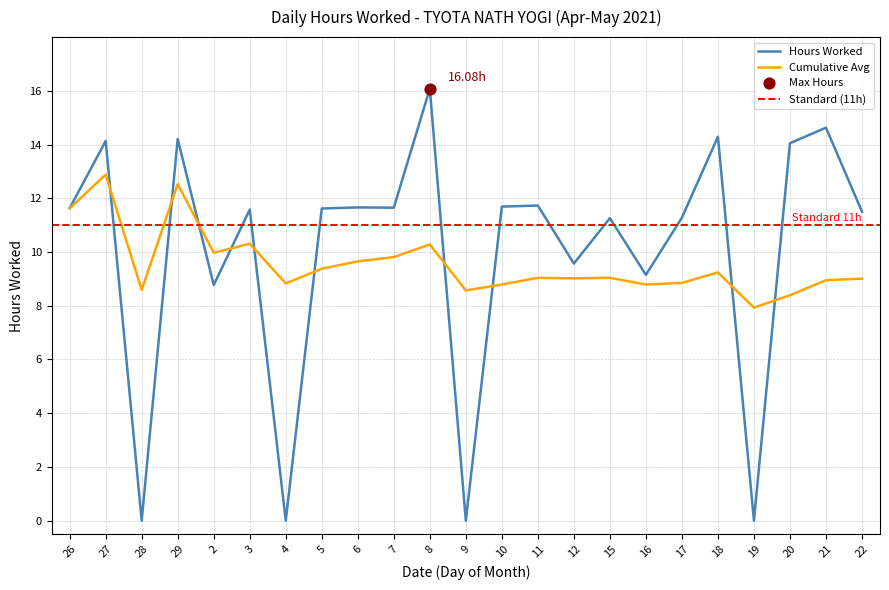

Which series contains the highest Y value?

Hours Worked